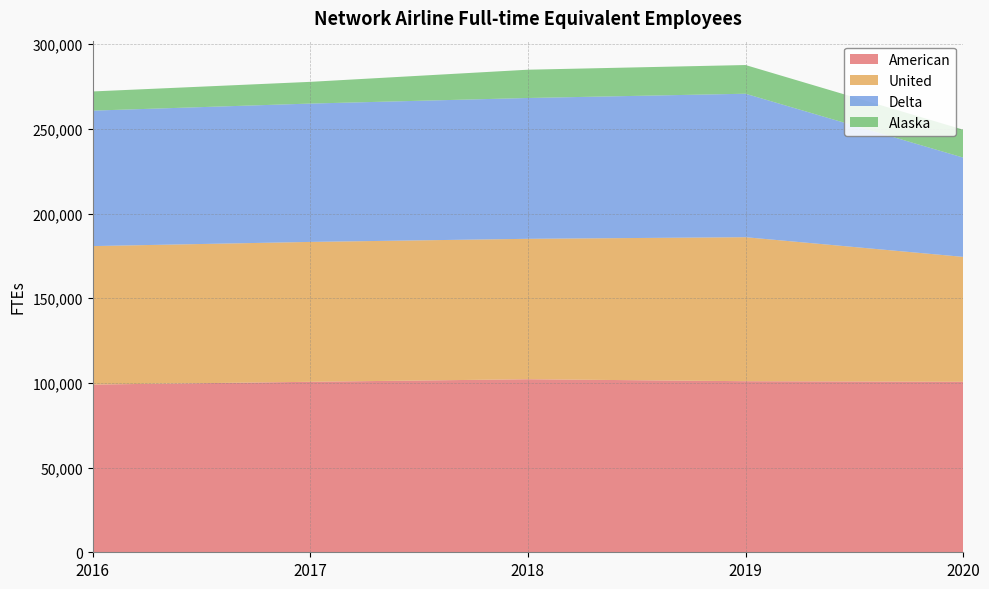

Reading left to right, list all the values displayed in this chart.

American: 99037	100679	102189	101025	100684
United: 81776	82604	82926	85046	73766
Delta: 79996	81697	83157	84721	58639
Alaska: 11327	12824	16704	16947	16476